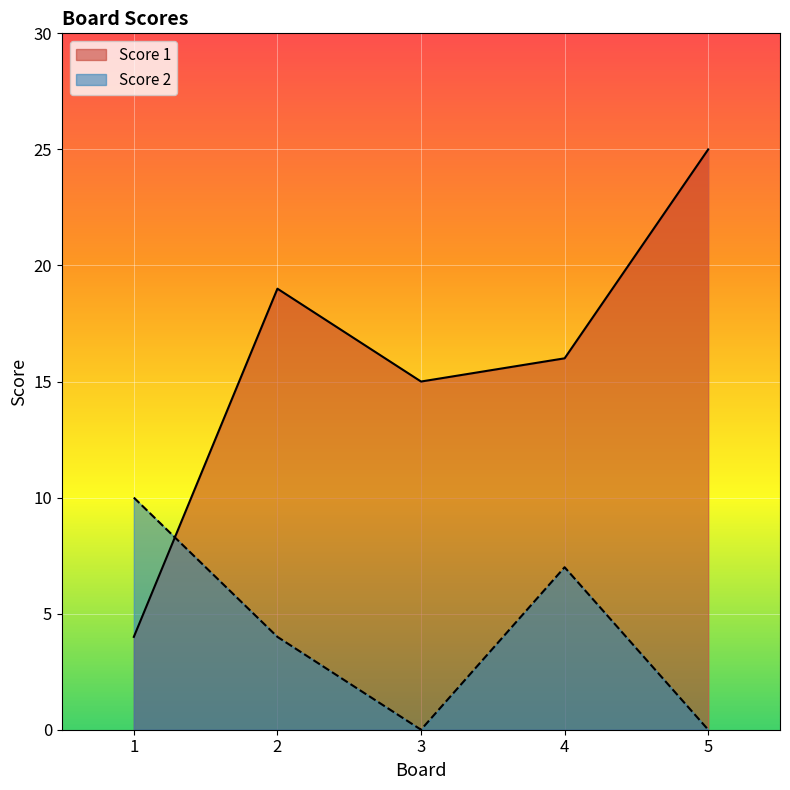

The Score 2 series shows 0 at 3. True or false?

True